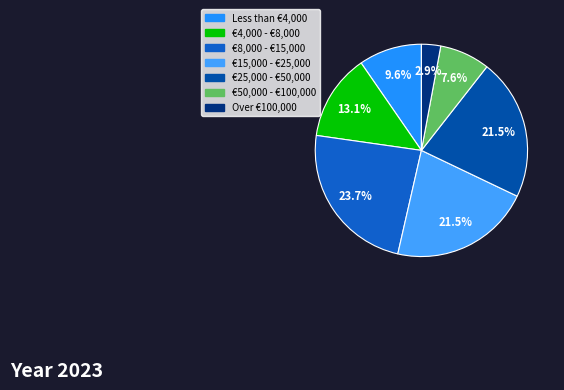

What is the largest slice in the pie chart?

€8,000 - €15,000